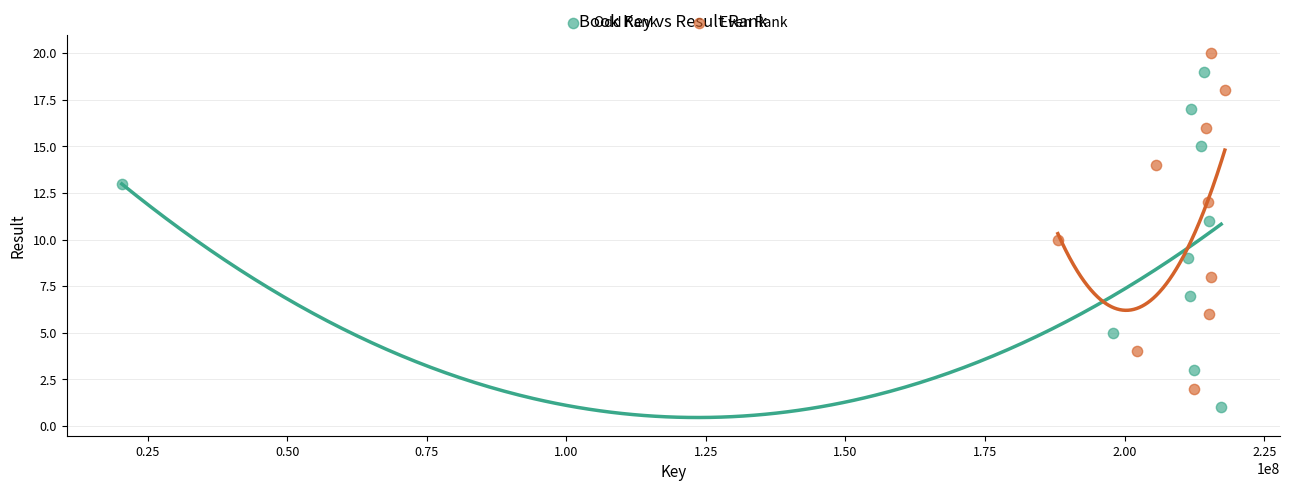

Which series reaches the maximum Y coordinate?

Even Rank